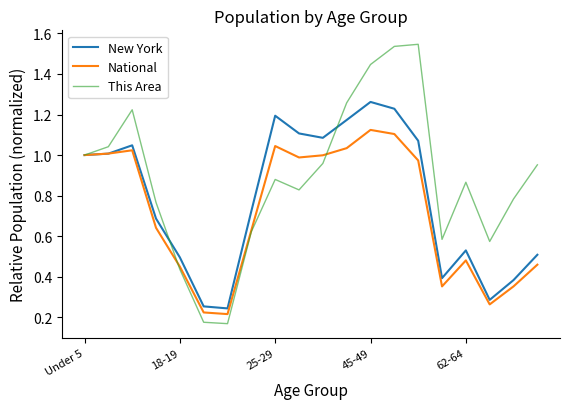

True or false: This Area and National intersect in this chart.

True